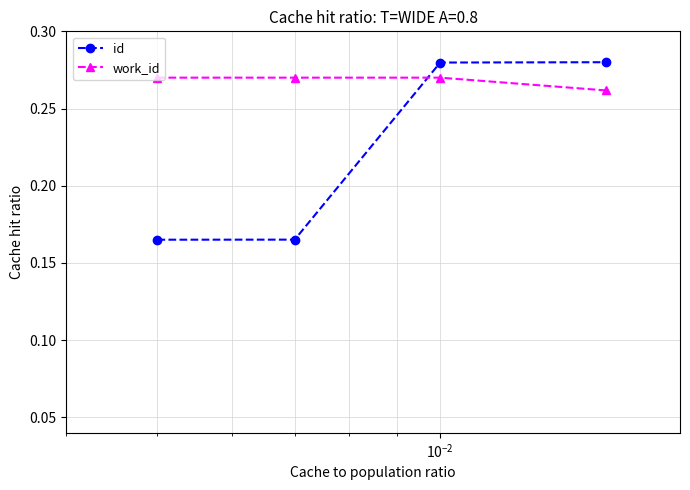

List the series in order of their peak value, highest first.

id, work_id